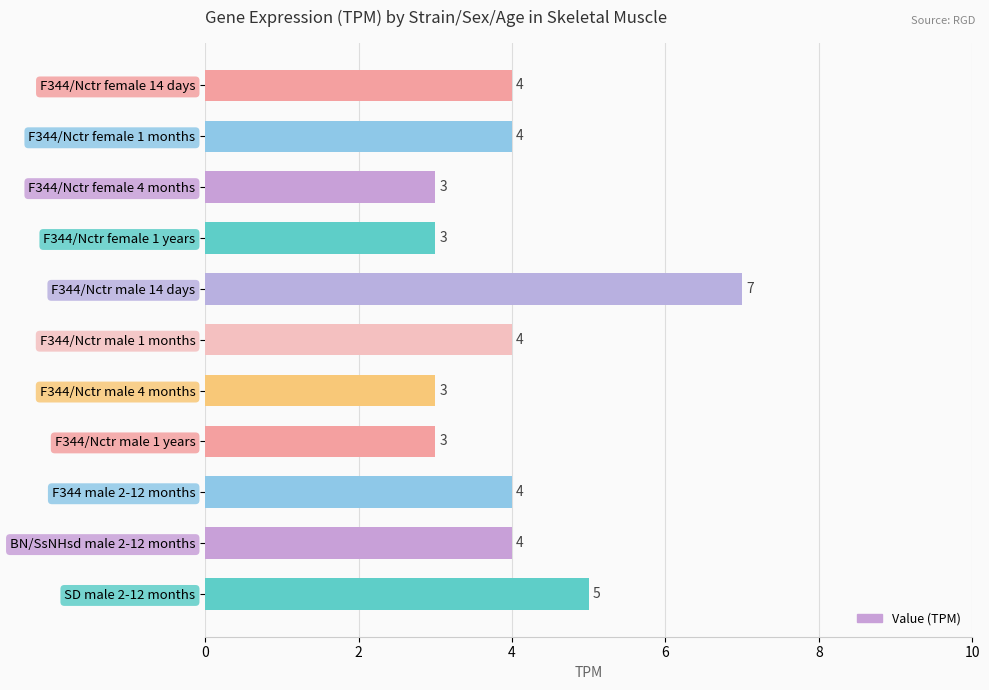

What value does the data have at SD male 2-12 months?

5